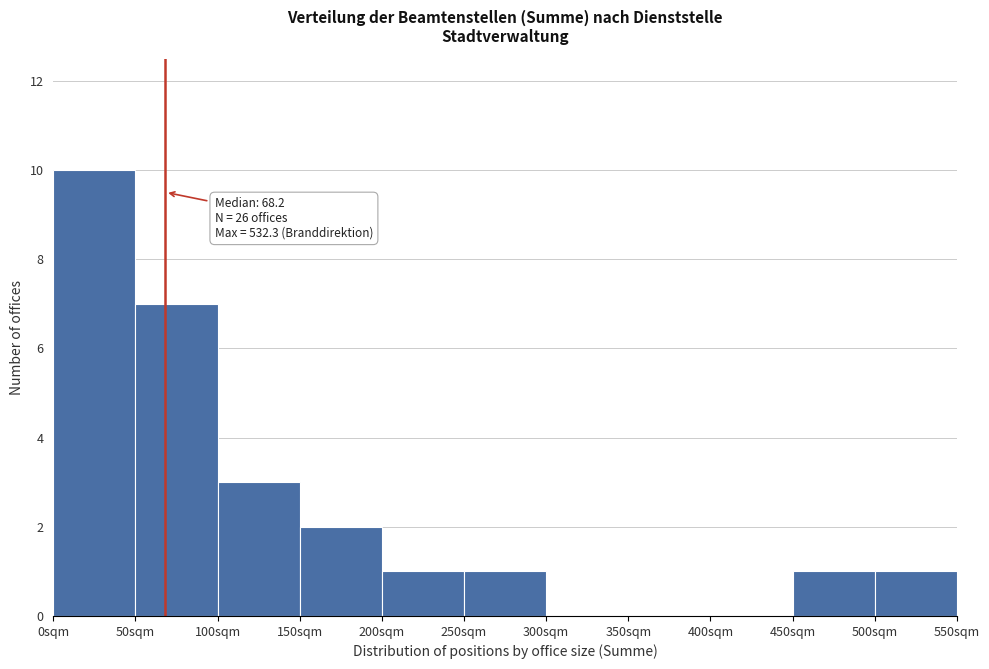

Over which range of the x-axis is the bar tallest?

0 to 50